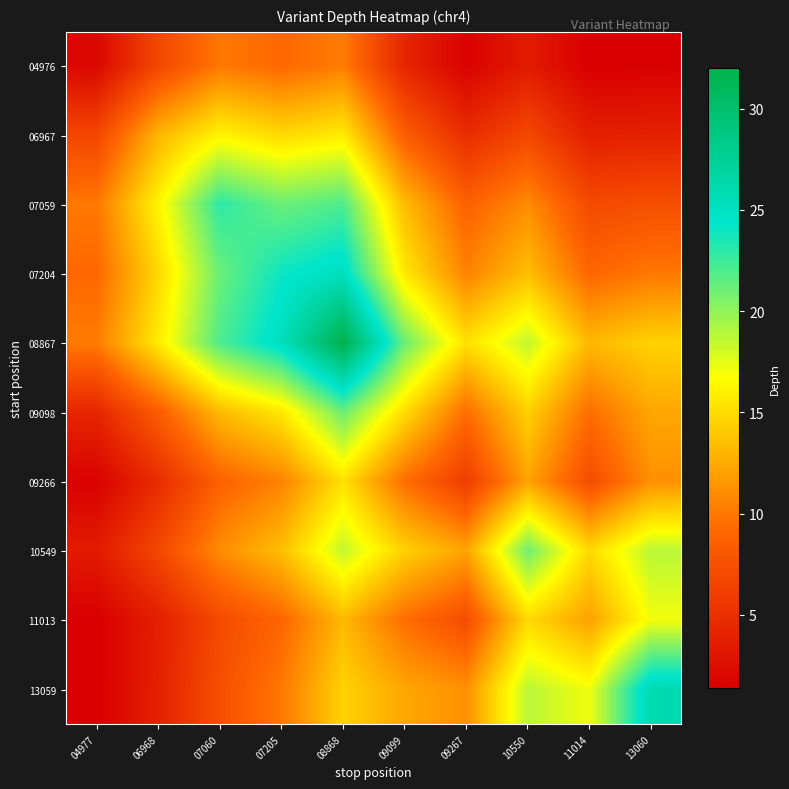

List the series in order of their peak value, lowest first.

04976, 09266, 06967, 11013, 10549, 09098, 07059, 07204, 13059, 08867